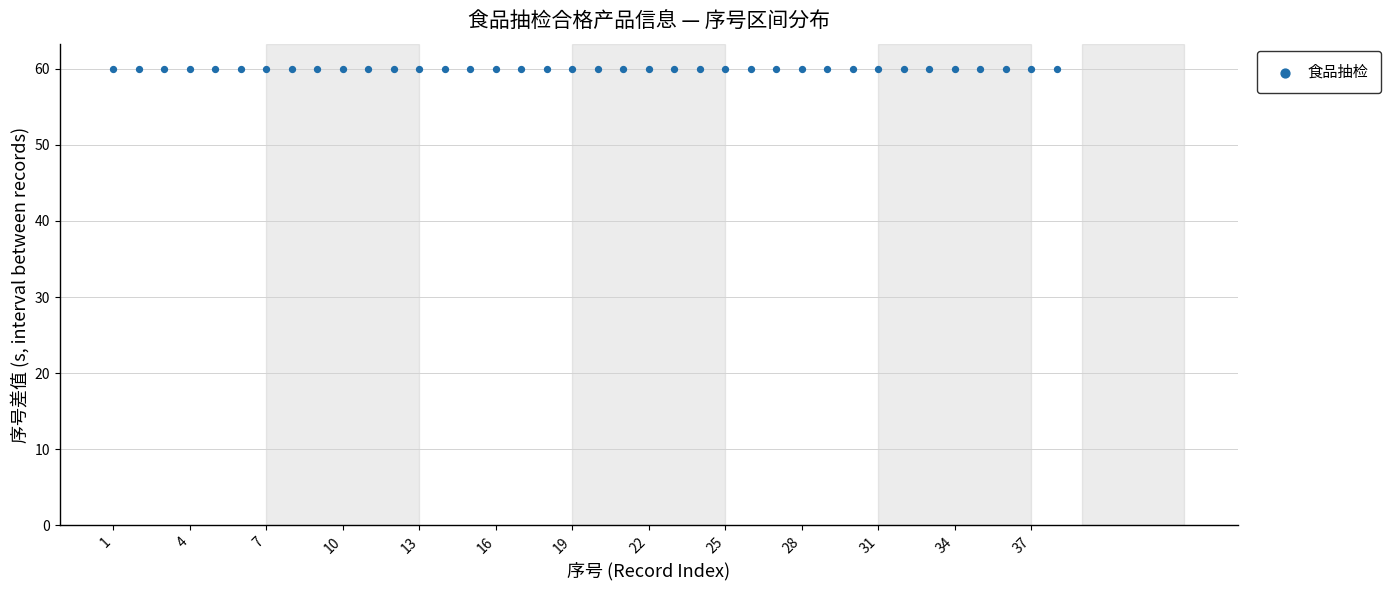

Which has a higher value, 14 or 16?

16